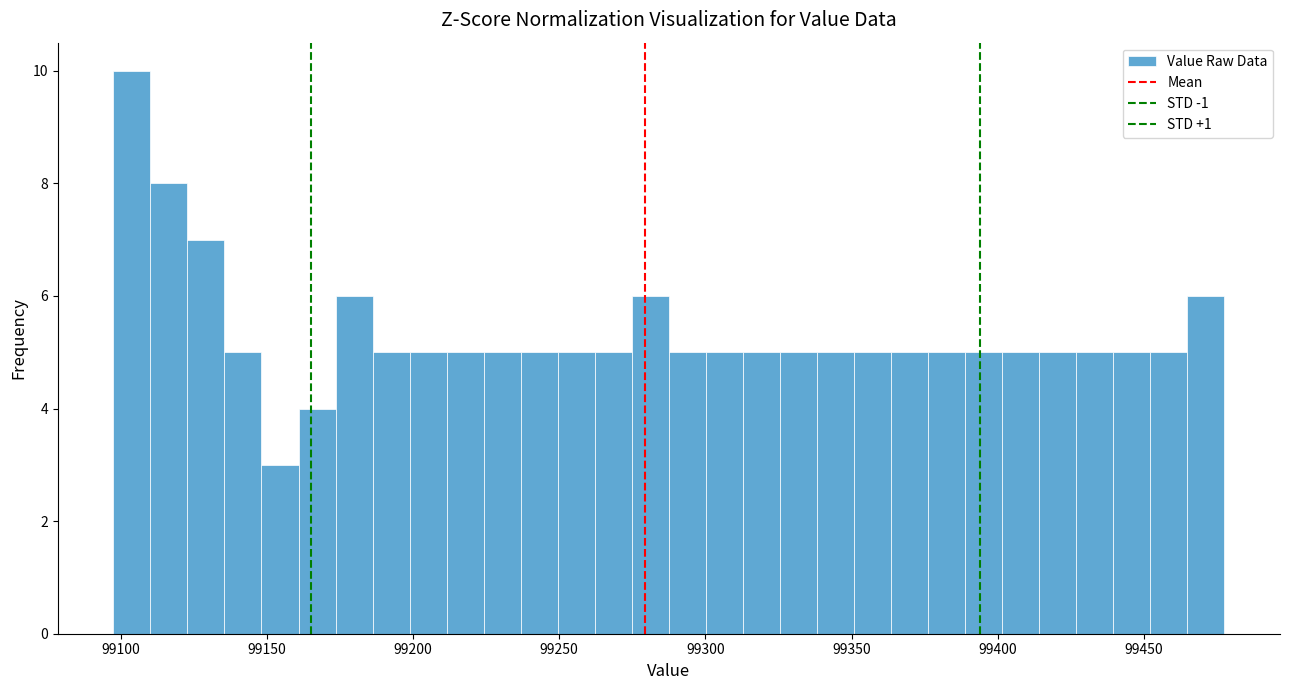

Around what value on the x-axis is the tallest bar? Give the approximate position of its centre, as read against the axis.

99105